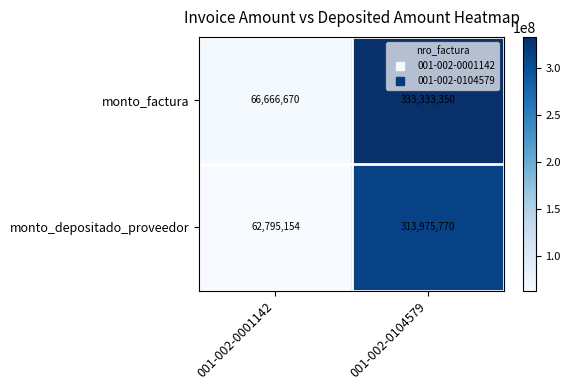

At which category is the sum across all series the highest?

001-002-0104579